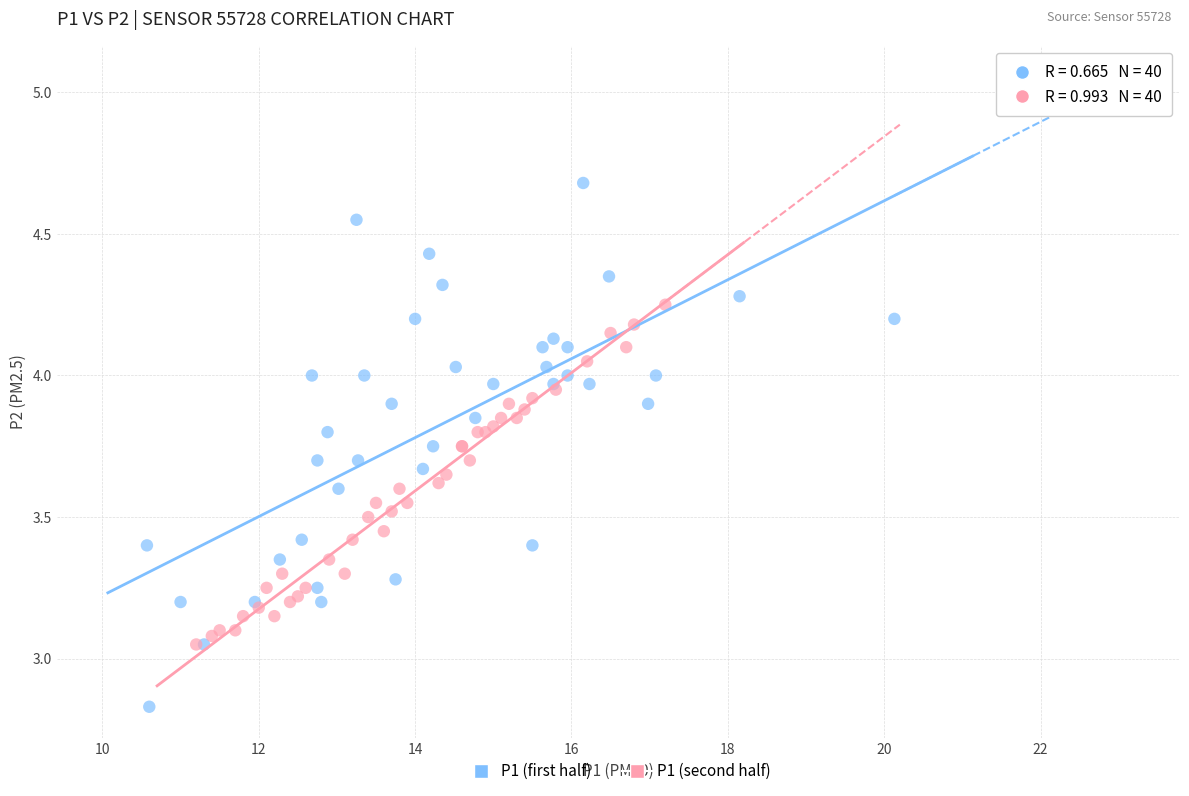

Which series reaches the minimum Y coordinate?

P1 (first half)